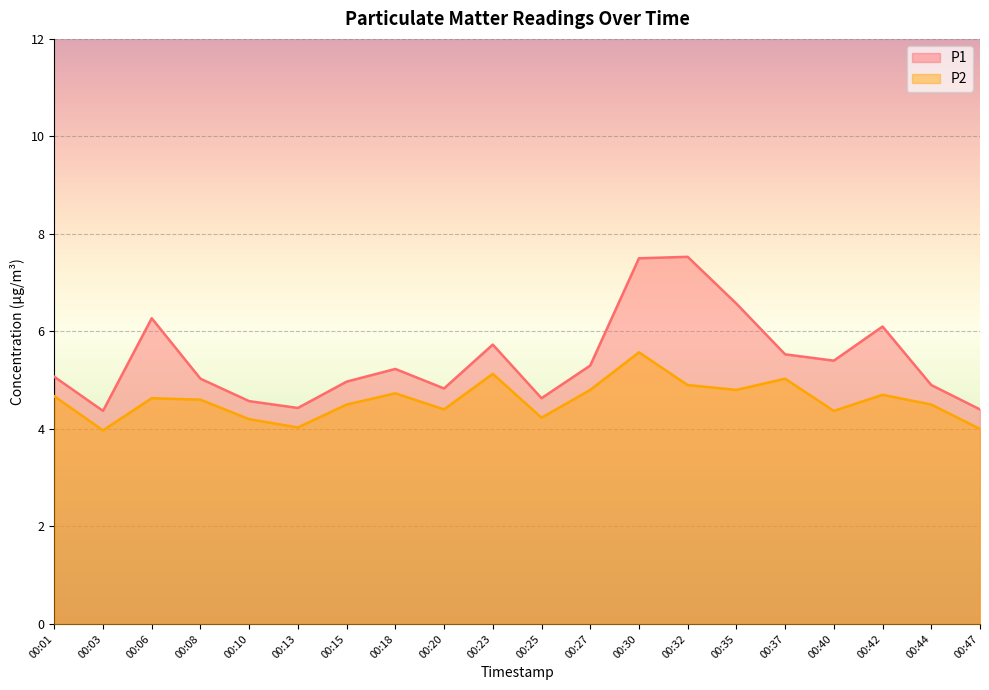

List the series in order of their peak value, highest first.

P1, P2